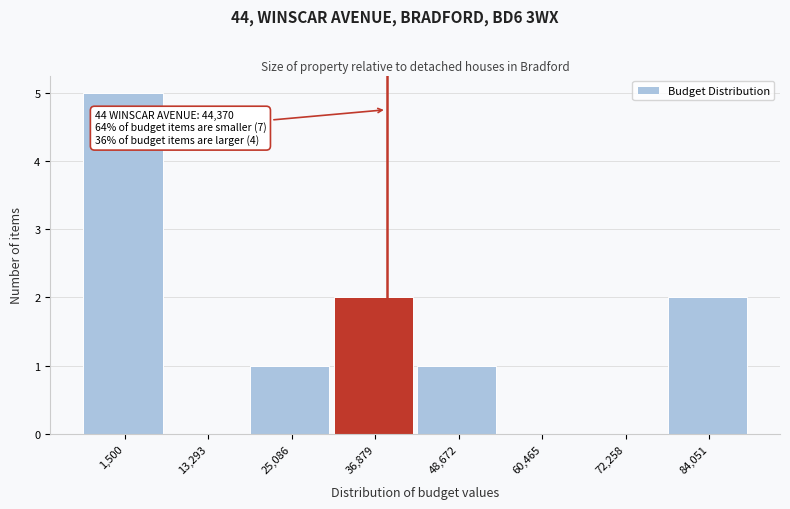

Reading left to right, extract all data points from this chart.

1,500=5	13,293=0	25,086=1	36,879=2	48,672=1	60,465=0	72,258=0	84,051=2